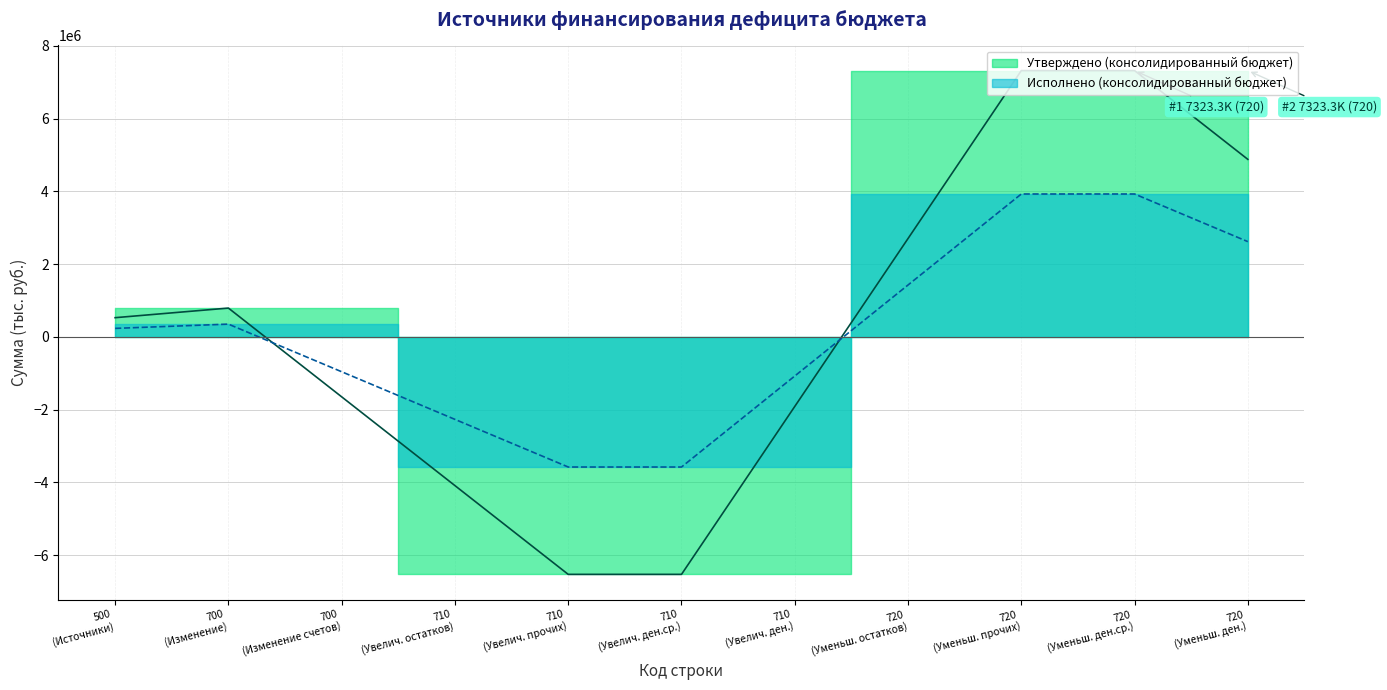

True or false: Исполнено (консолидированный бюджет) and Утверждено (консолидированный бюджет) cross at least once.

True